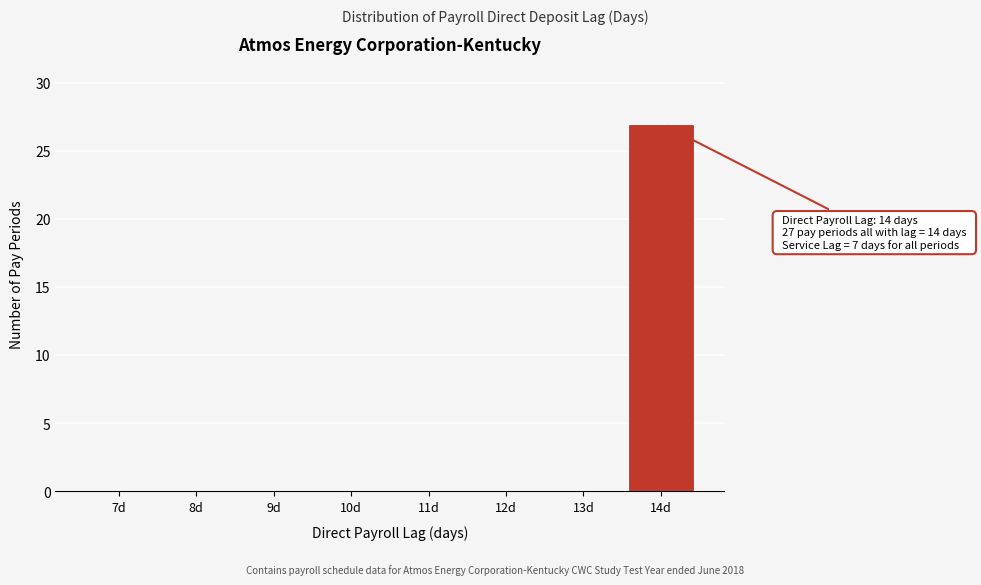

Reading left to right, list all the values displayed in this chart.

7d=0	8d=0	9d=0	10d=0	11d=0	12d=0	13d=0	14d=27